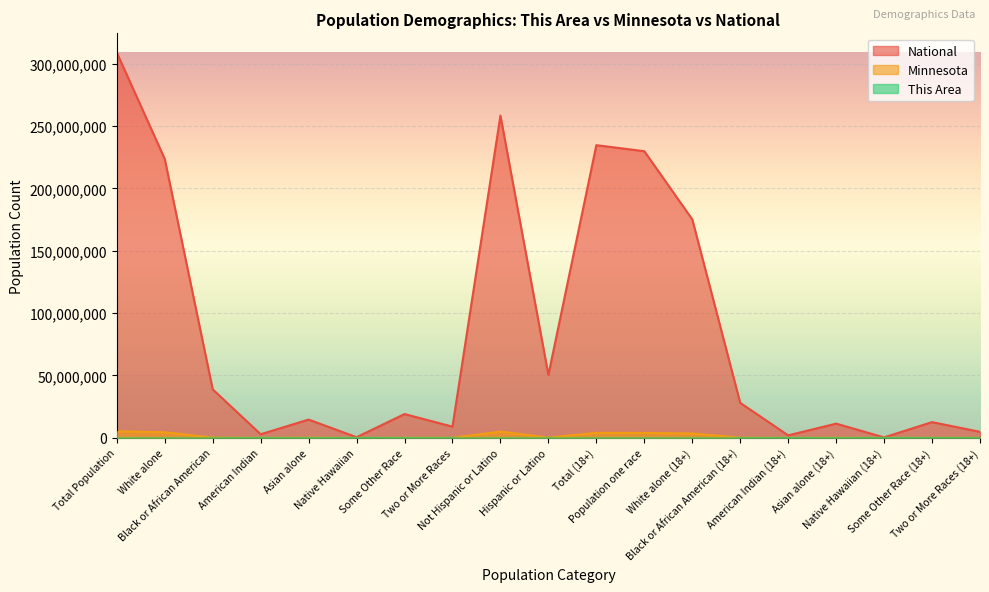

What are all the series names shown in the legend?

This Area, Minnesota, National